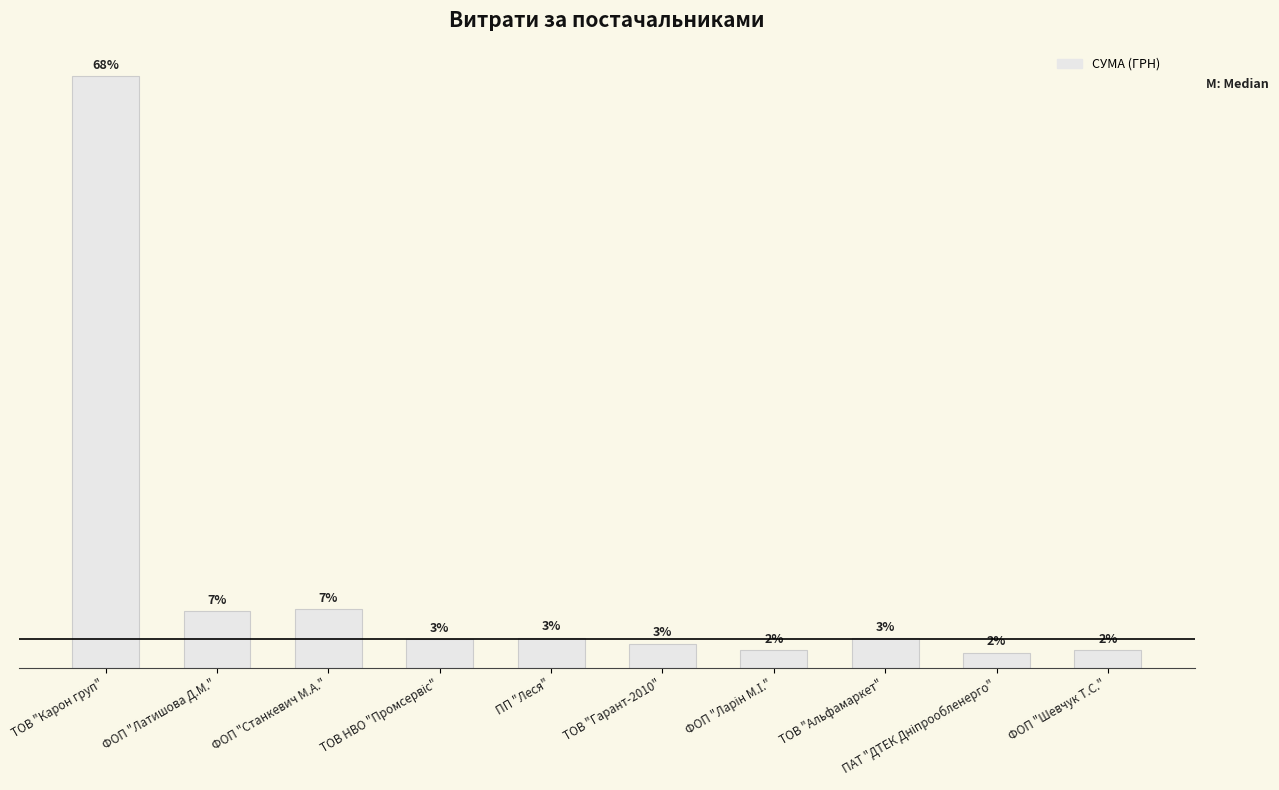

At which label is the value closest to 141785?

ФОП "Станкевич М.А."